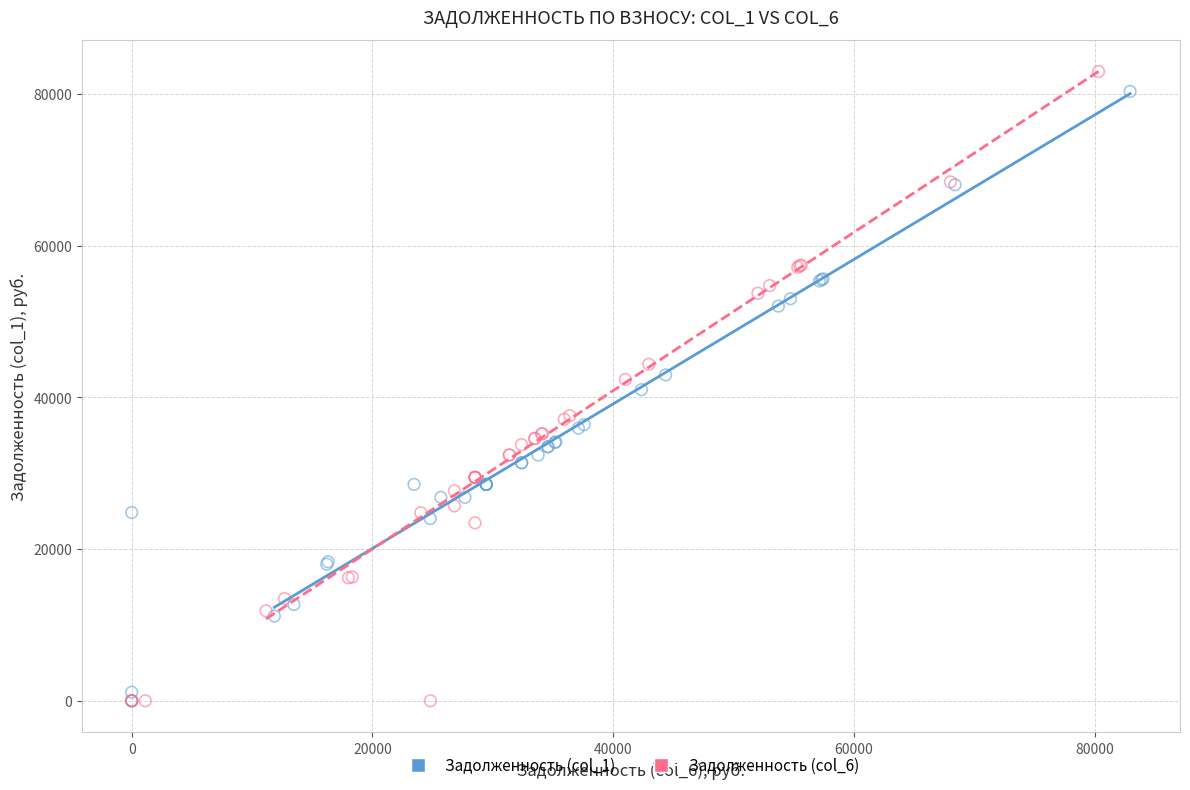

What are all the series names shown in the legend?

Задолженность (col_1), Задолженность (col_6)